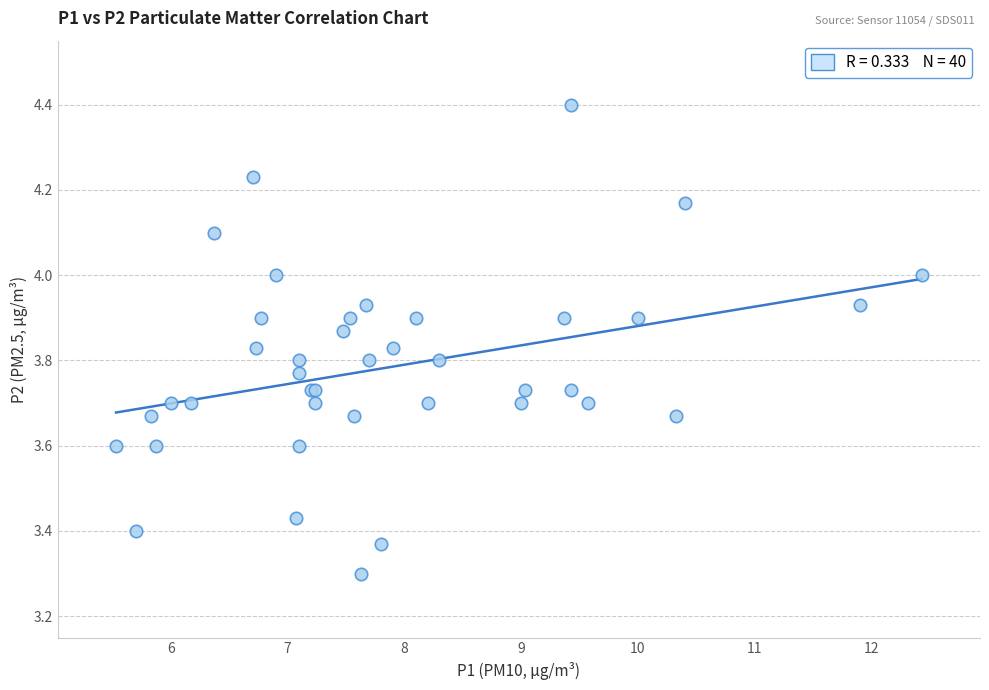

What Y value in the scatter plot is closest to 3?

3.3